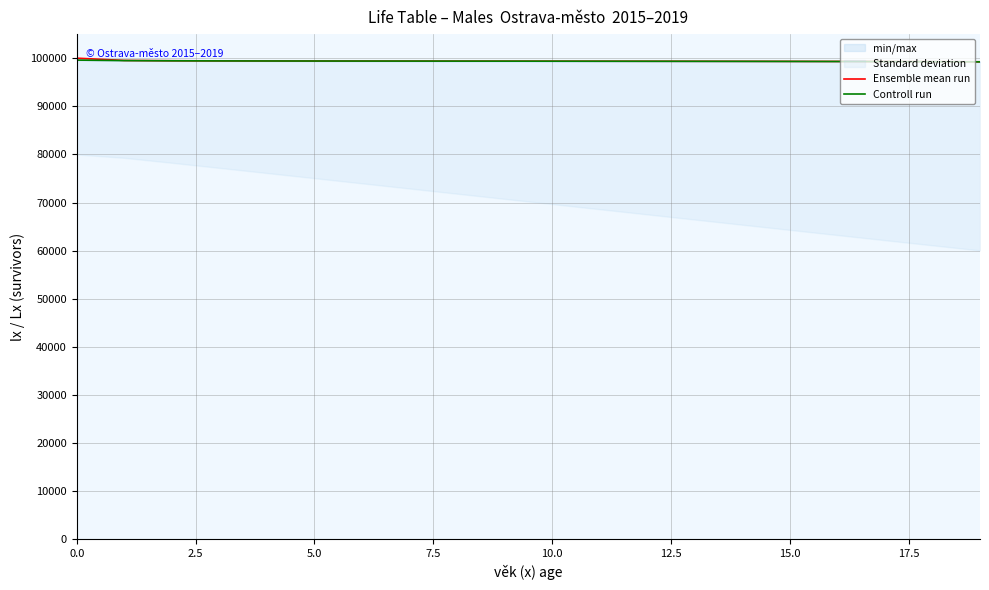

Rank the series by their average value, from lowest to highest.

Controll run, Ensemble mean run